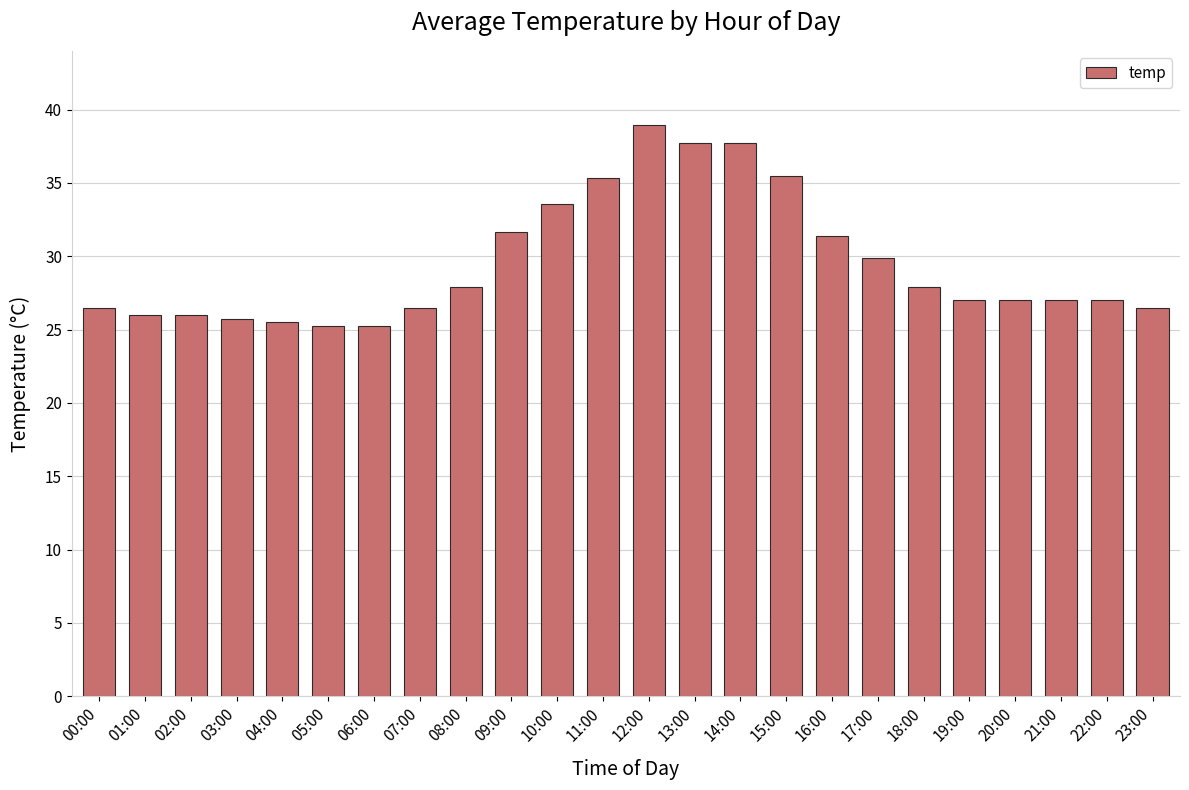

Approximately how many times larger is the value at 13:00 compared to 15:00?

1.1